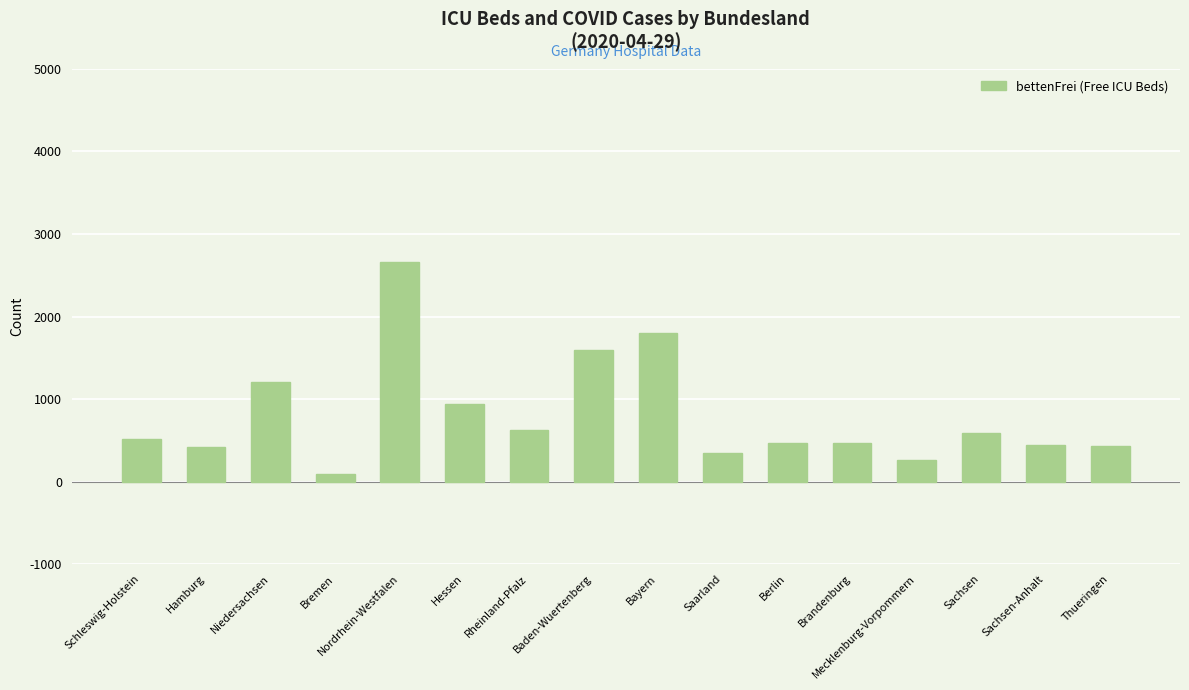

What is the average value?

806